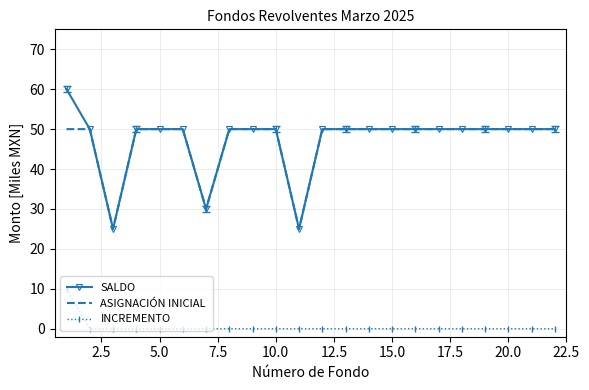

Which series has the largest range (max minus min)?

SALDO